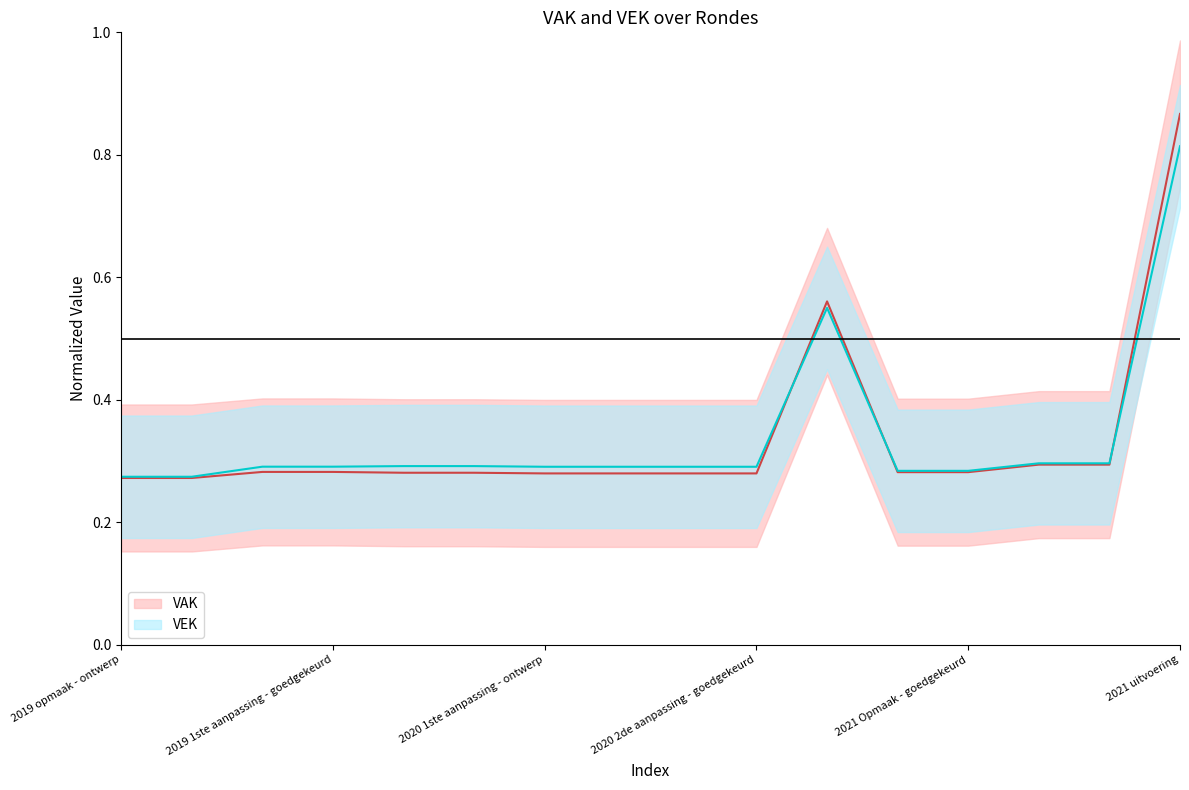

List the series in order of their overall mean, lowest first.

VAK line, VEK line